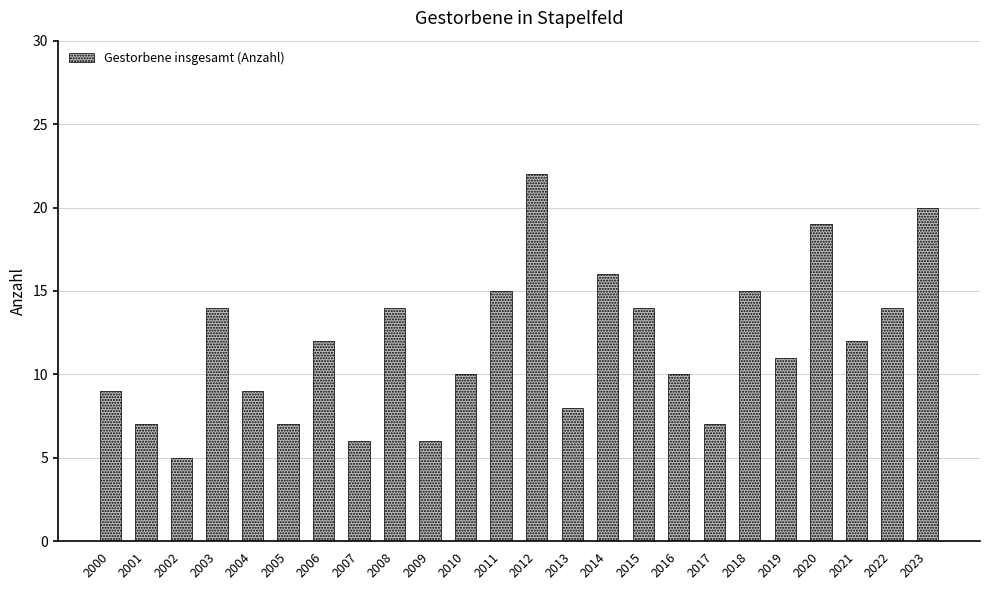

What is the ratio of the value at 2020 to the value at 2002?

3.8